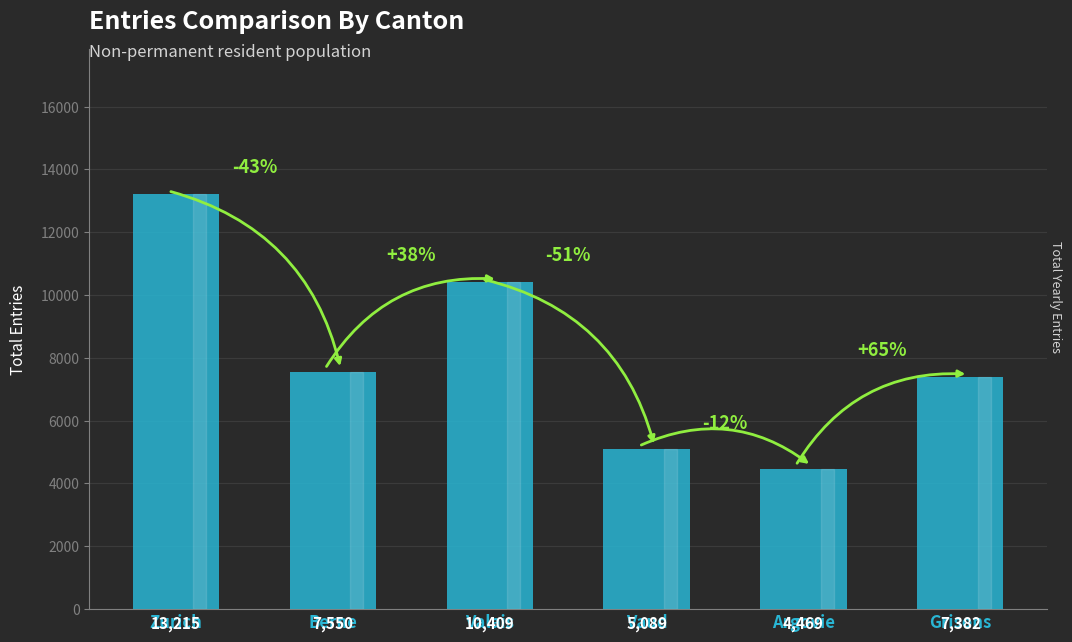

Reading left to right, transcribe all the data shown in this chart.

13215	7550	10409	5089	4469	7382